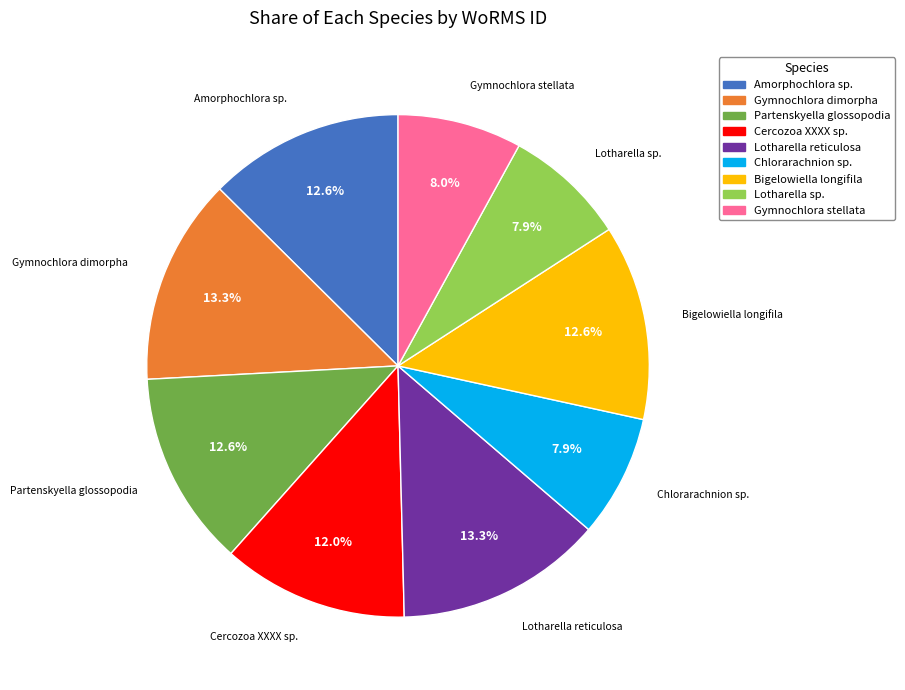

What portion of the pie excludes Lotharella reticulosa?

86.7%